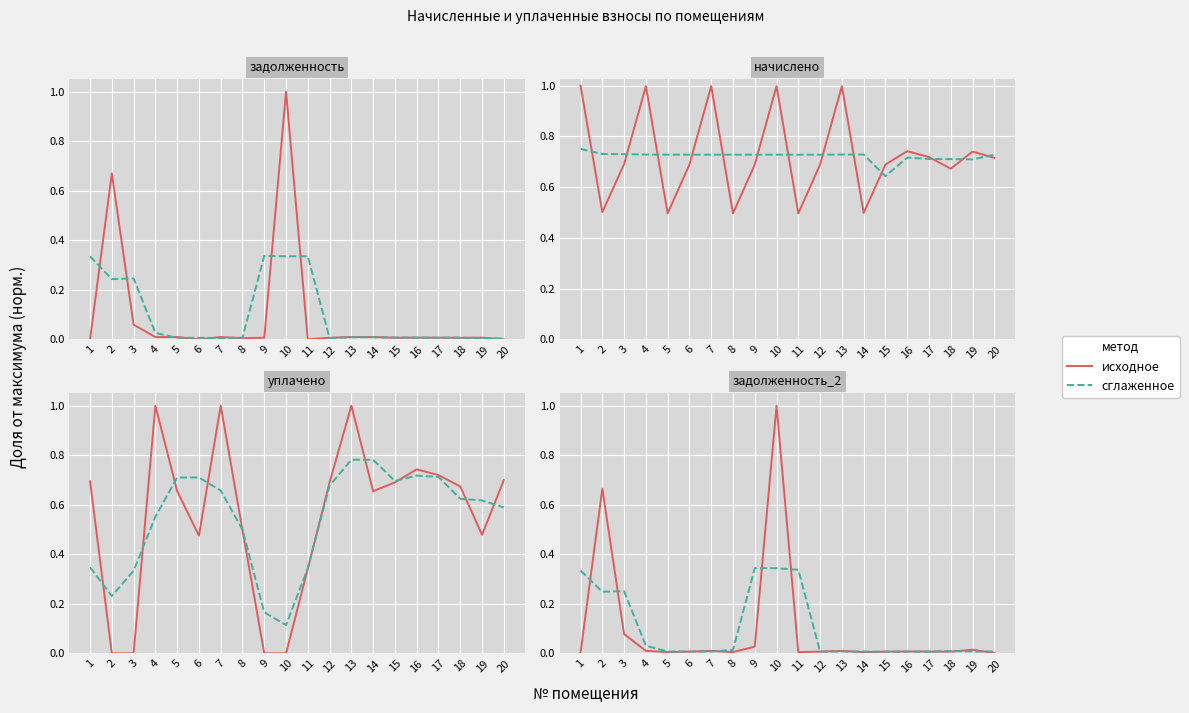

In задолженность_2, how many points are lower than both neighbors (excluding endpoints)?

5